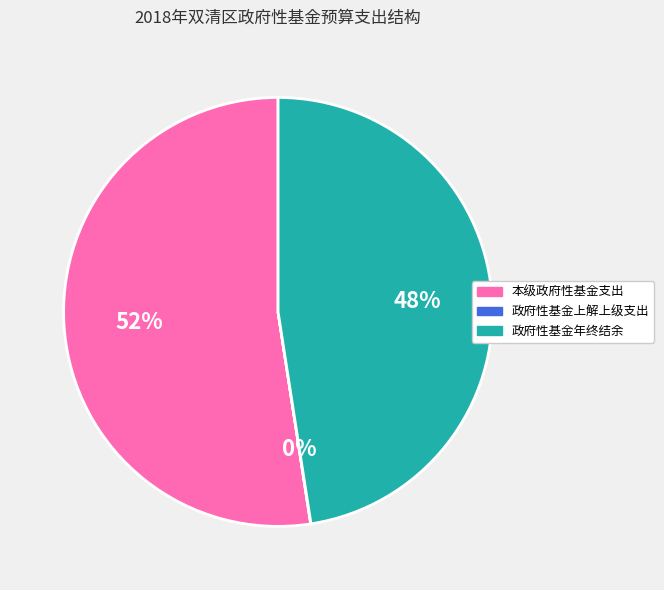

Which category accounts for the majority?

本级政府性基金支出